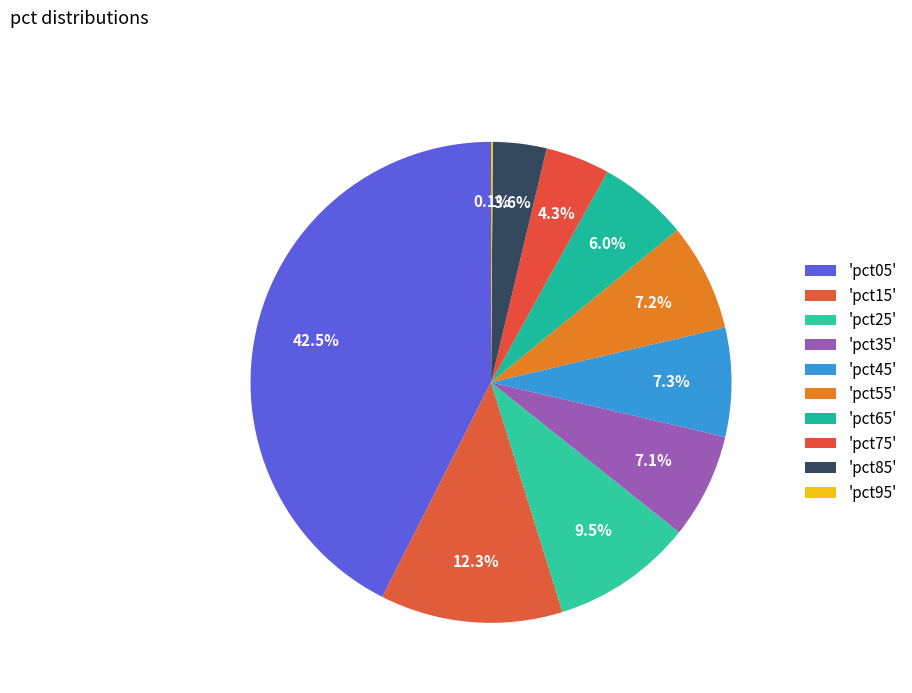

Count the number of slices in the pie.

10